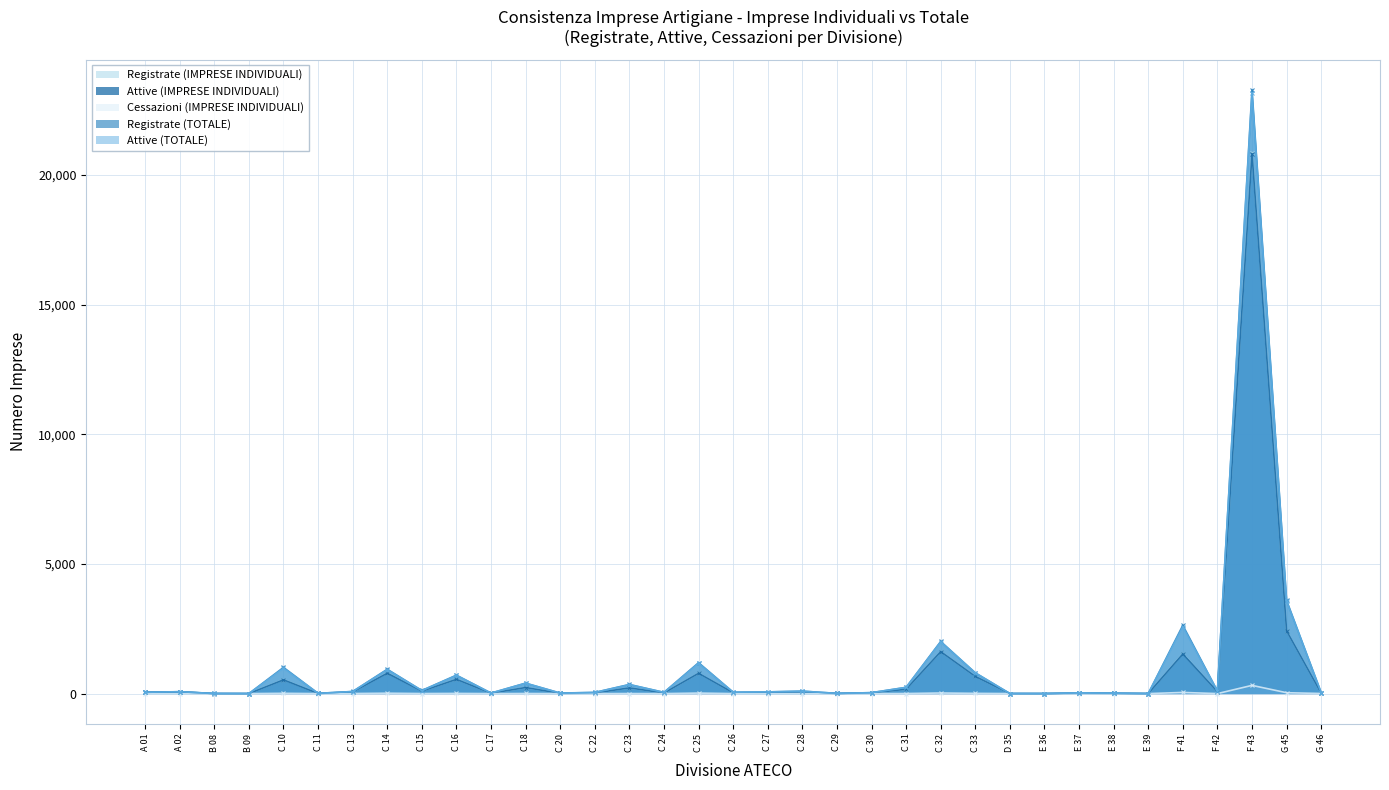

Between F 43 and C 15, which is larger?

F 43